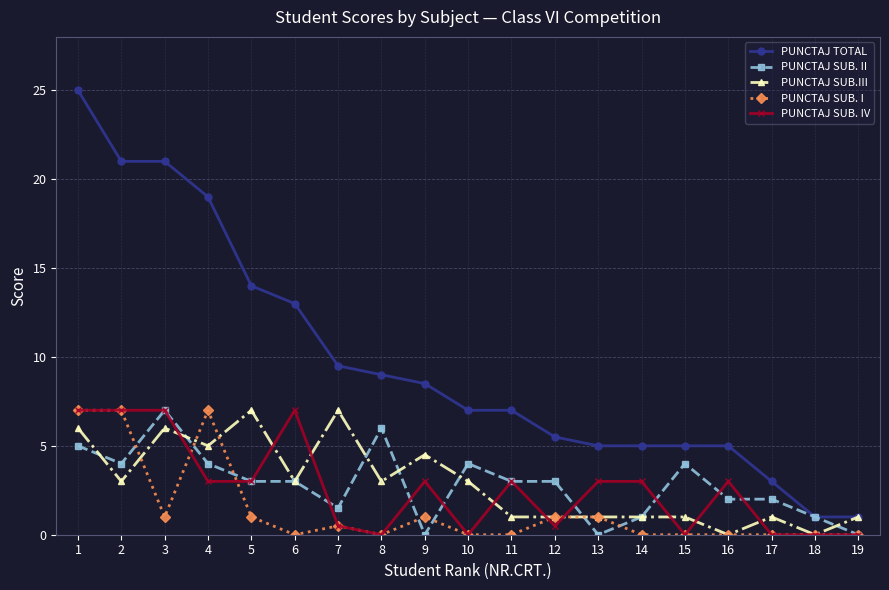

What is the sum of all PUNCTAJ SUB.III values?

54.5